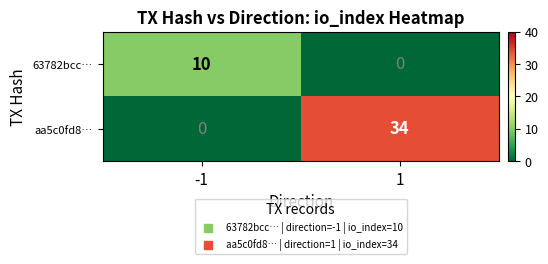

Reading right to left, extract all data points from this chart.

63782bcc…: 1=0	-1=10
aa5c0fd8…: 1=34	-1=0